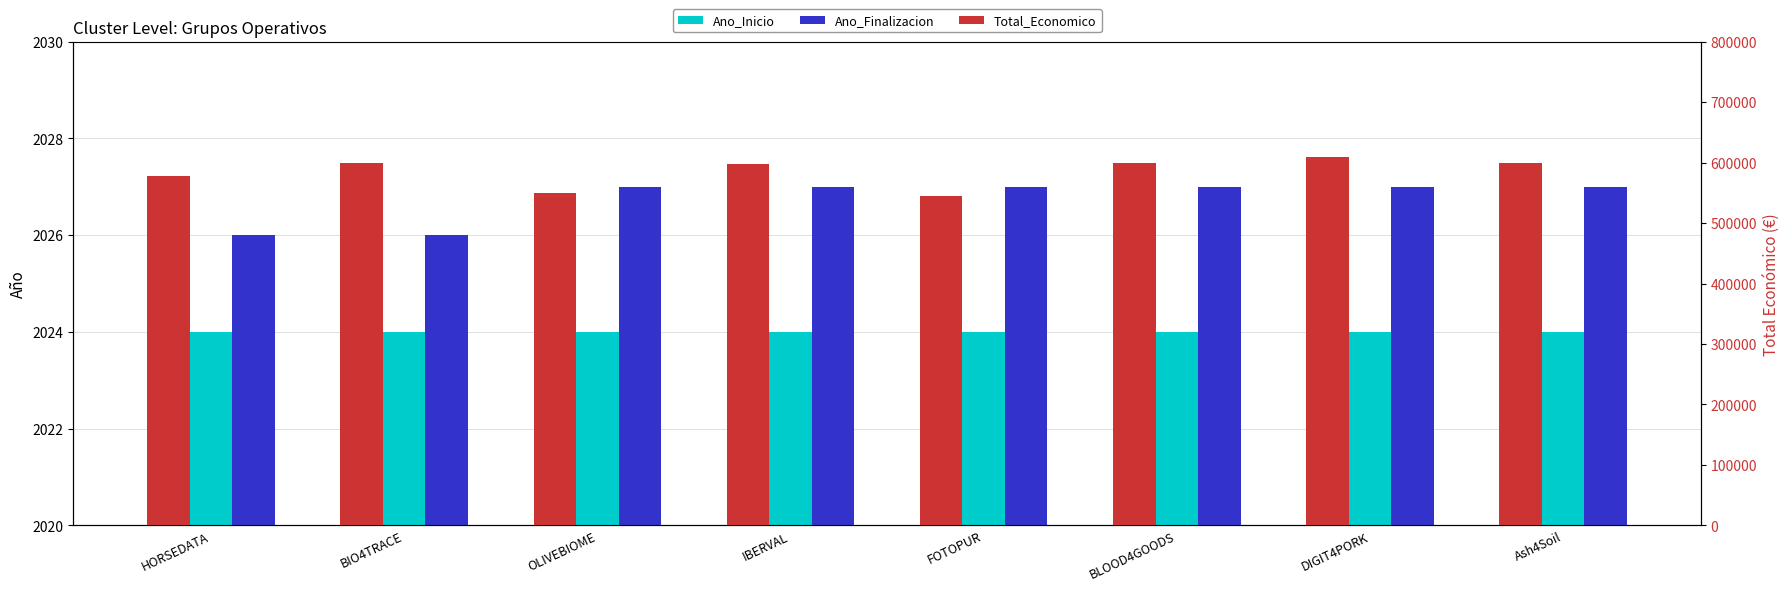

How many bars are there in total?

24